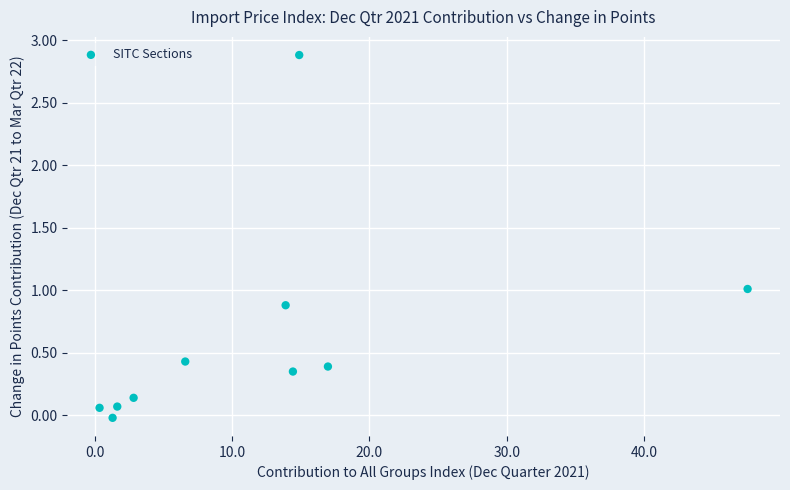

What is the range of Y values (max minus min)?

2.9